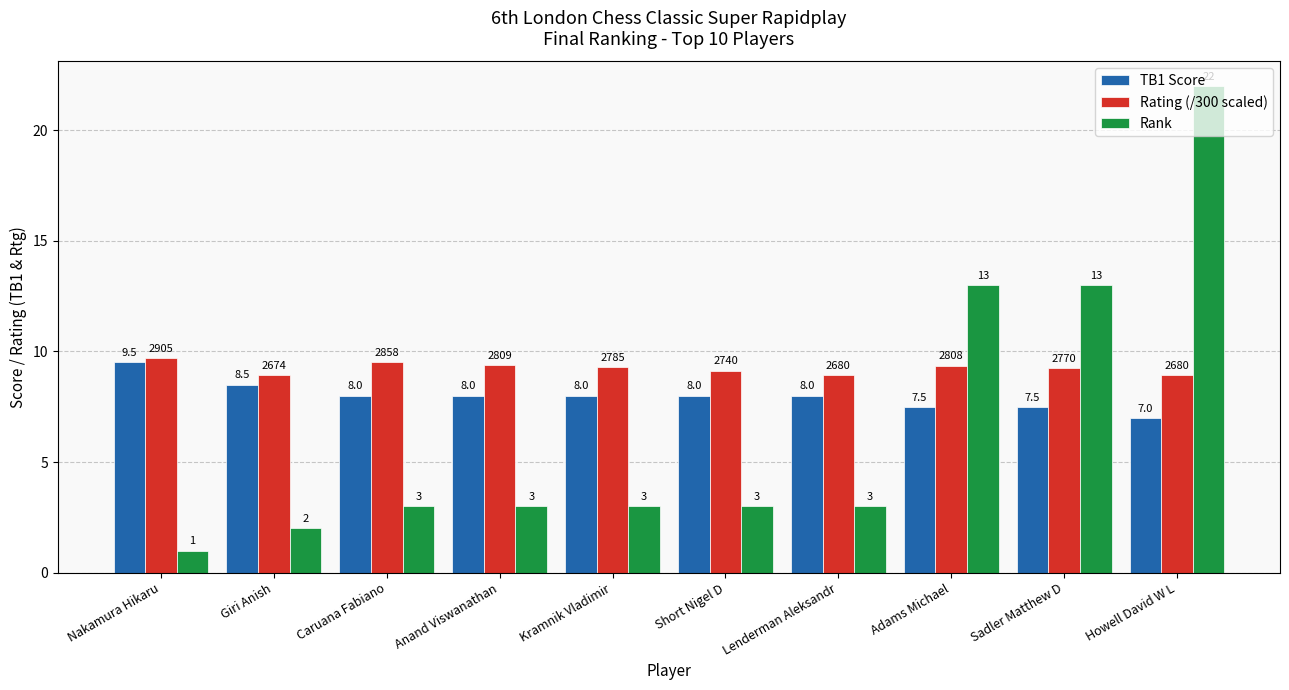

The TB1 Score series shows 8.0 at Caruana Fabiano. True or false?

True